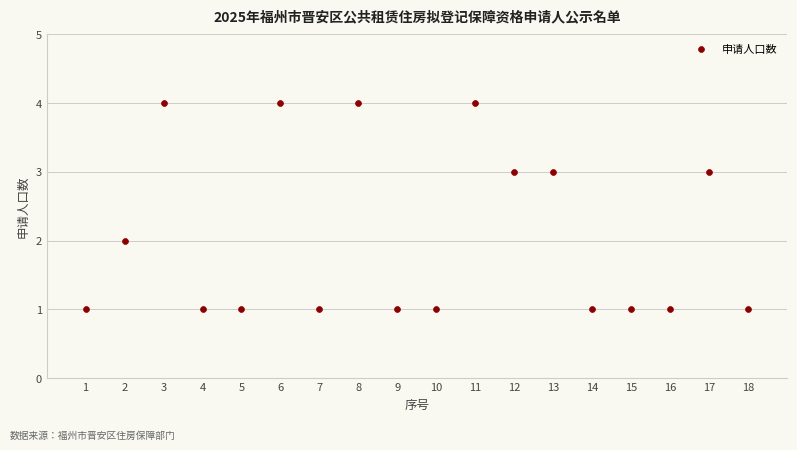

What is the range of Y values (max minus min)?

3